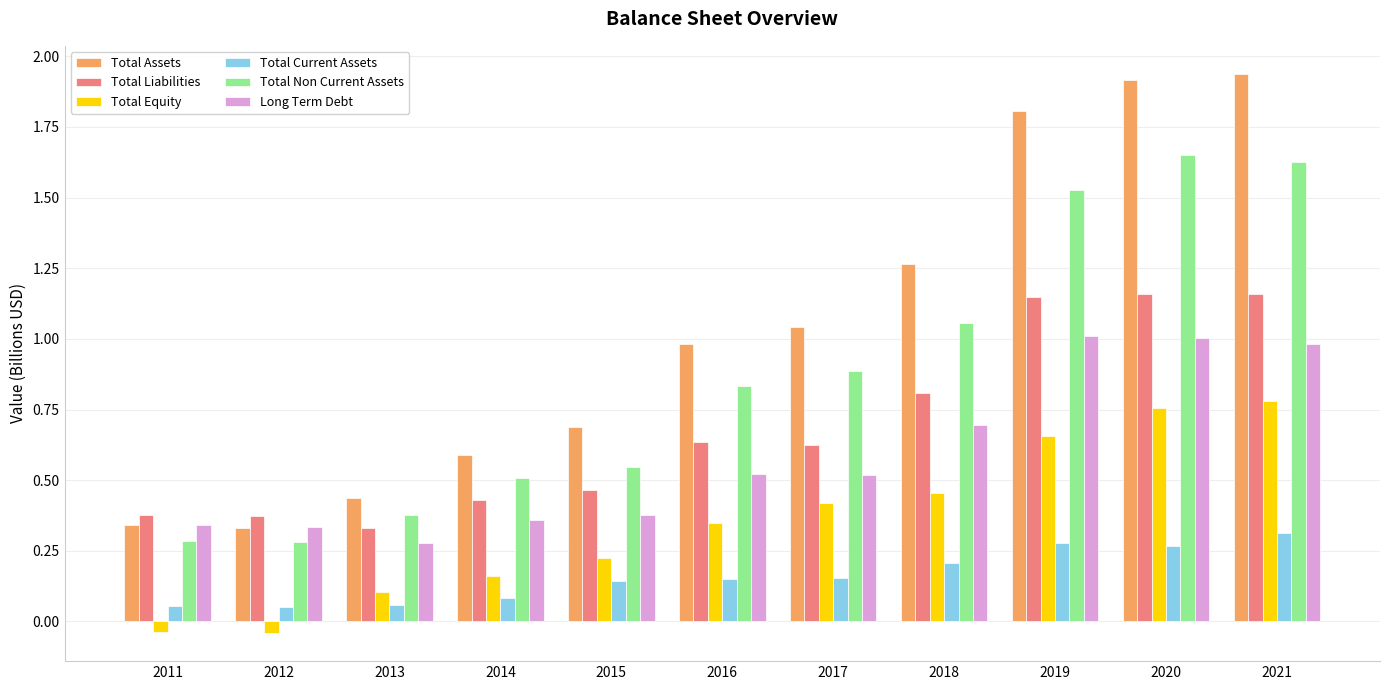

The Total Current Assets series shows 0.4 at 2020. True or false?

False